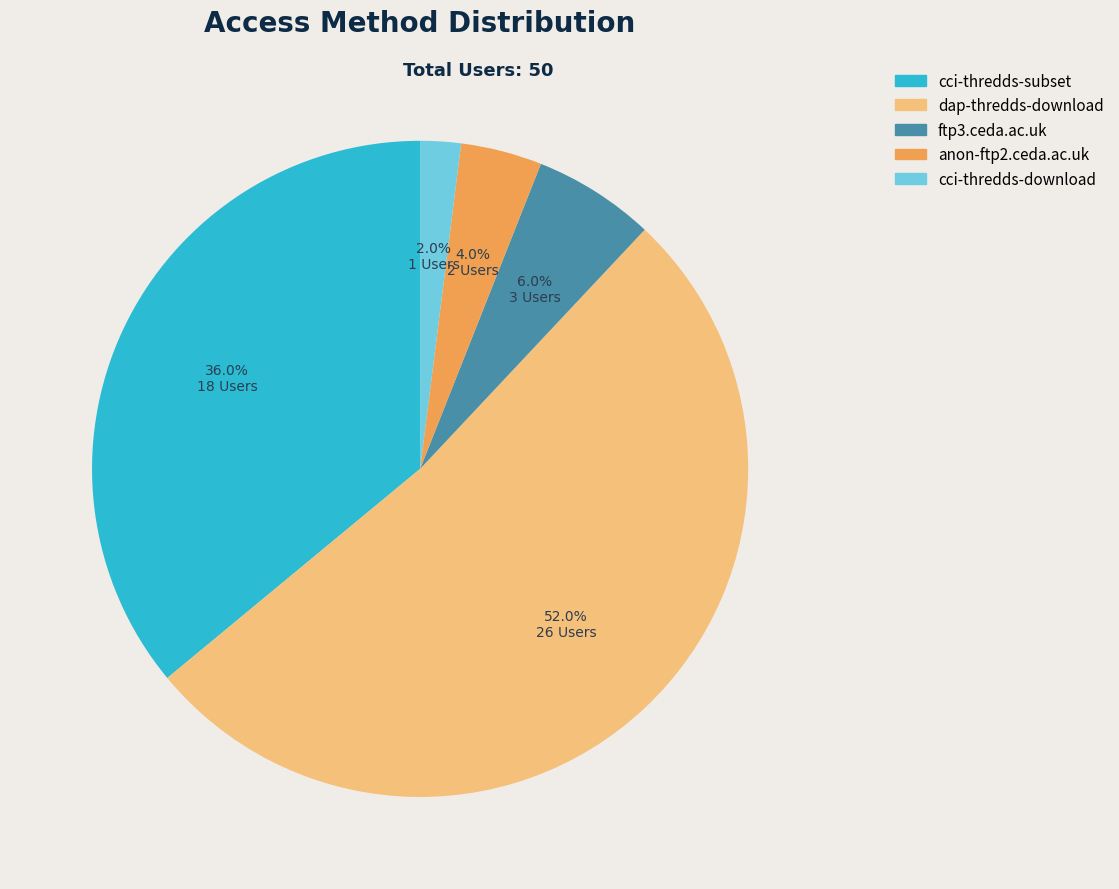

Does any single category account for the majority?

Yes